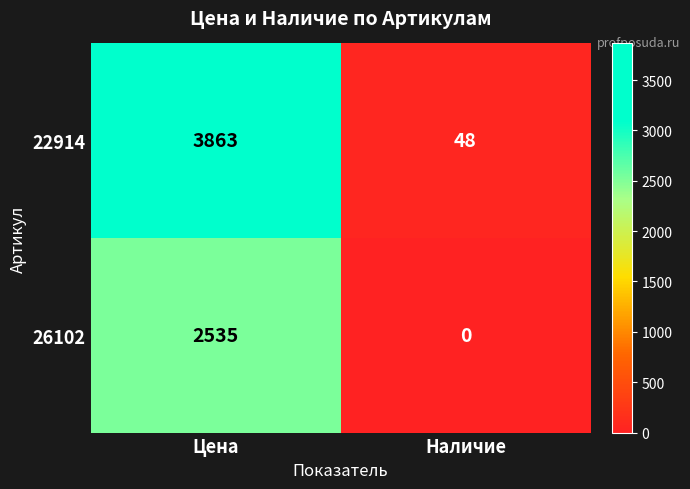

At how many categories does at least one series exceed 1510?

1